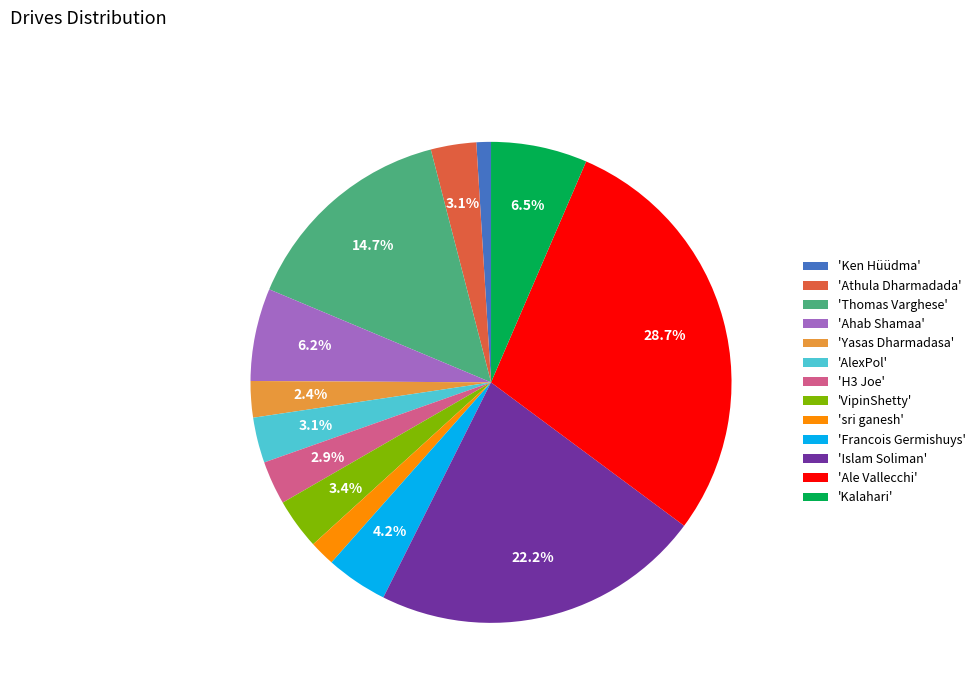

Does any single category account for the majority?

No